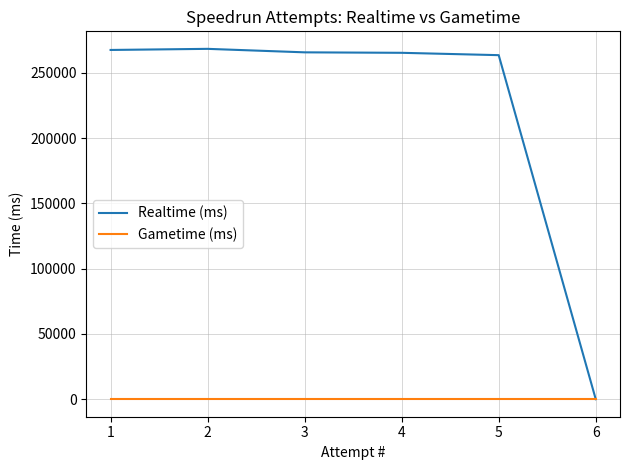

What are all the series names shown in the legend?

Realtime (ms), Gametime (ms)